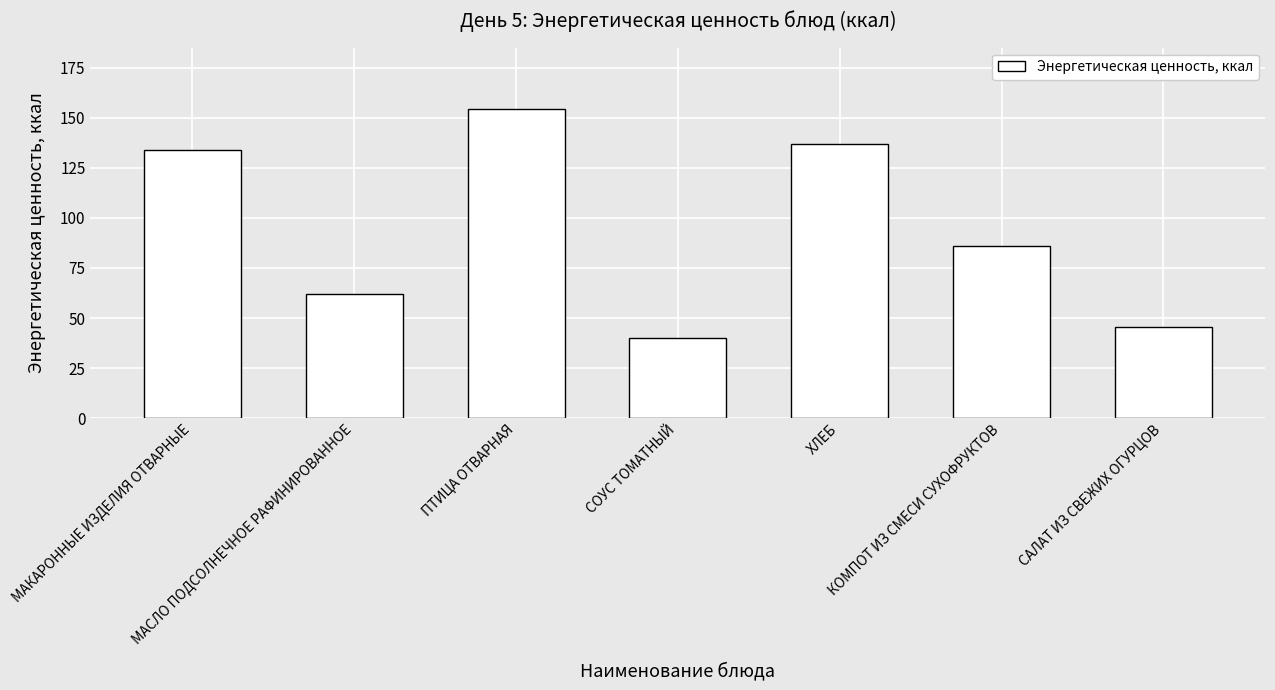

Rank the categories by value from highest to lowest.

ПТИЦА ОТВАРНАЯ, ХЛЕБ, МАКАРОННЫЕ ИЗДЕЛИЯ ОТВАРНЫЕ, КОМПОТ ИЗ СМЕСИ СУХОФРУКТОВ, МАСЛО ПОДСОЛНЕЧНОЕ РАФИНИРОВАННОЕ, САЛАТ ИЗ СВЕЖИХ ОГУРЦОВ, СОУС ТОМАТНЫЙ